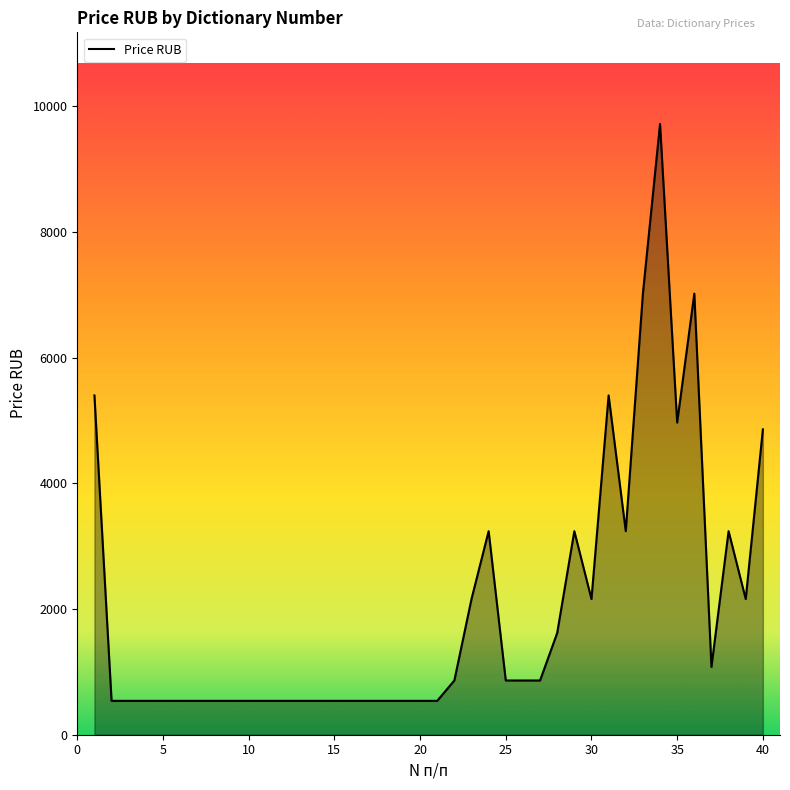

Reading left to right, transcribe all the data shown in this chart.

5398.9	538.9	538.9	538.9	538.9	538.9	538.9	538.9	538.9	538.9	538.9	538.9	538.9	538.9	538.9	538.9	538.9	538.9	538.9	538.9	538.9	862.9	2158.9	3238.9	862.9	862.9	862.9	1618.9	3238.9	2158.9	5398.9	3238.9	7018.9	9718.9	4966.9	7018.9	1078.9	3238.9	2158.9	4858.9